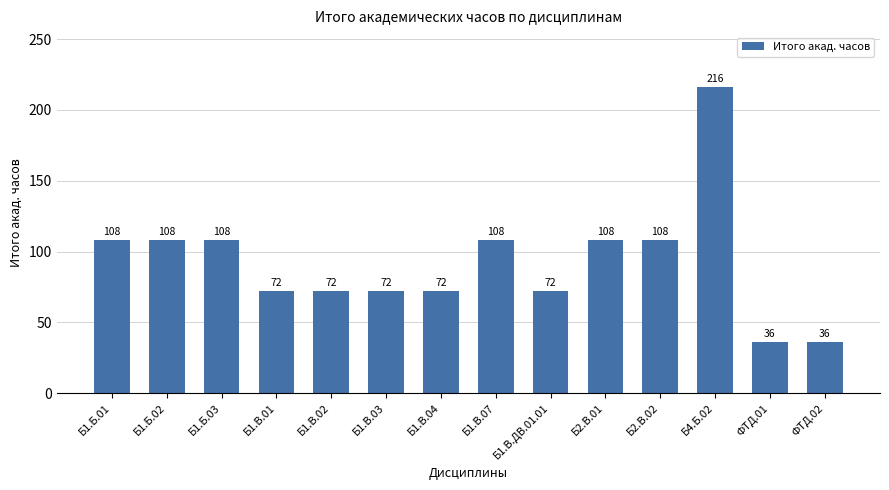

What value does the data have at Б1.В.04?

72